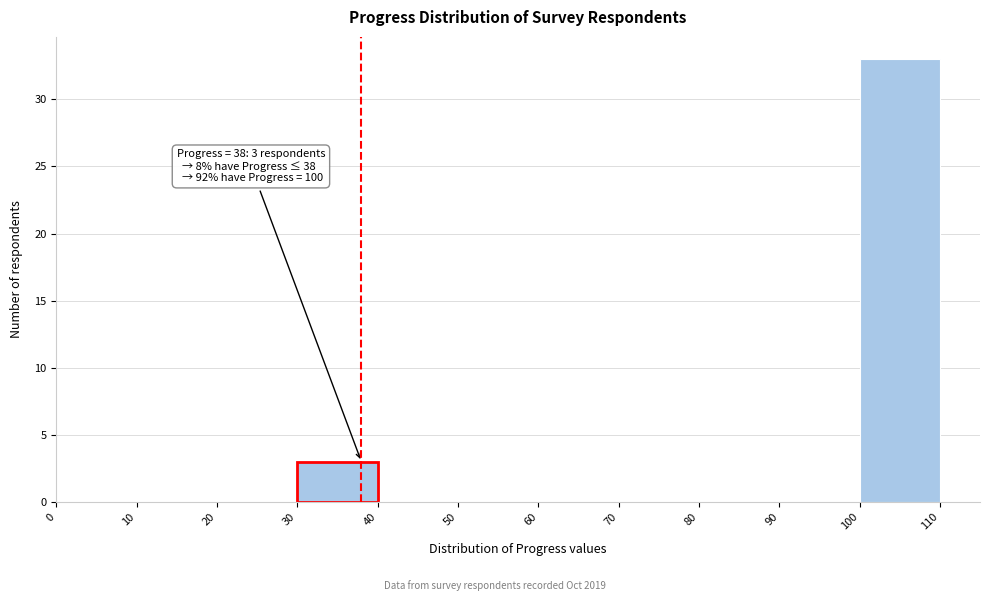

Over which range of the x-axis is the bar tallest?

100 to 110